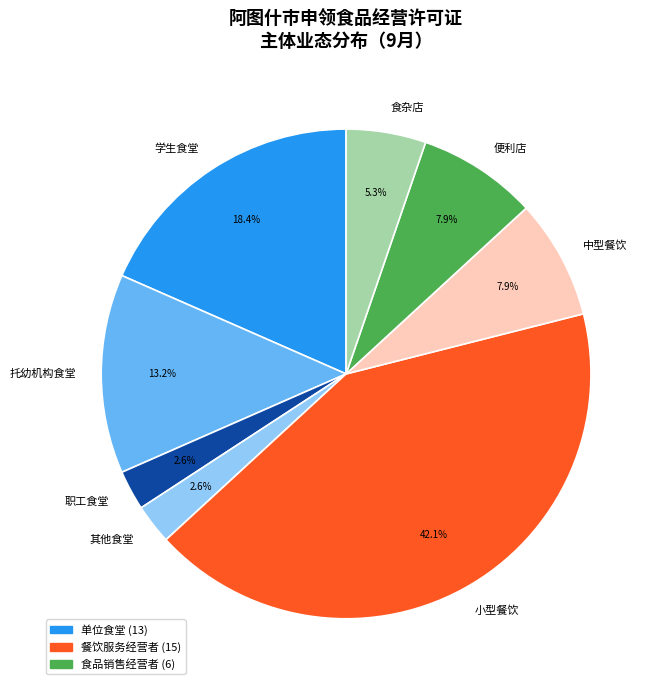

Between 小型餐饮 and 学生食堂, which is larger?

小型餐饮